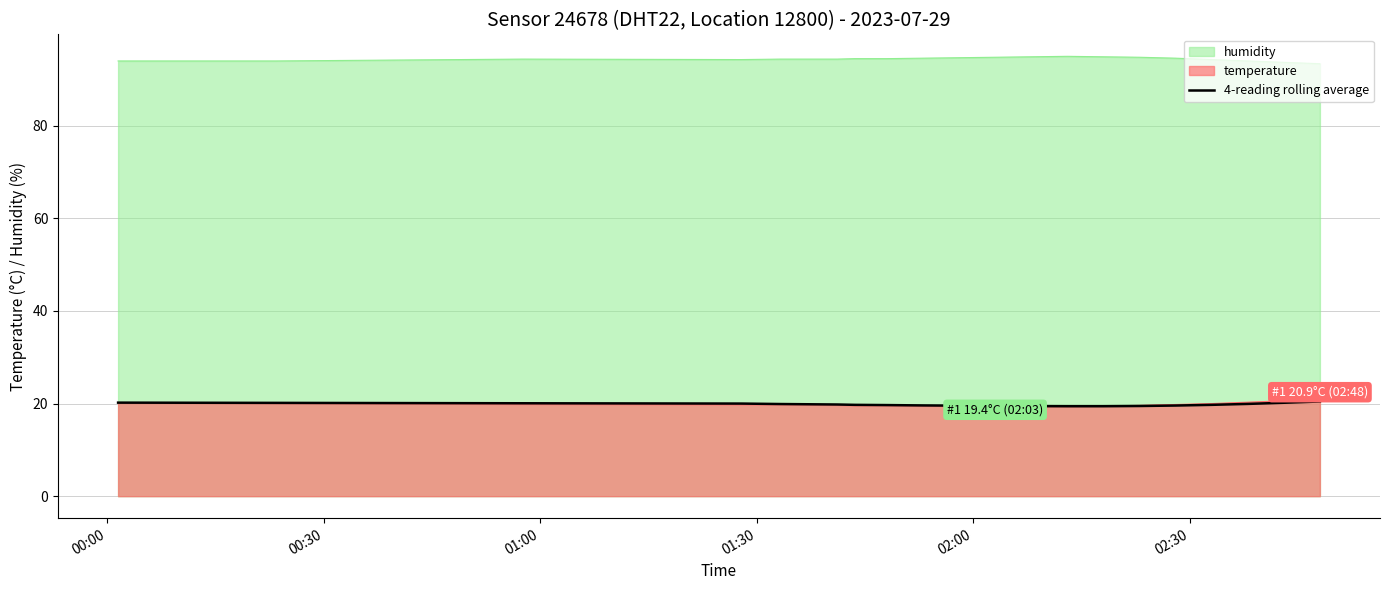

Reading left to right, what are all the values shown in this chart?

20.2	20.1	20.1	20.0	19.9	19.8	19.7	19.7	19.6	19.6	19.5	19.4	19.4	19.4	19.5	19.6	19.7	19.9	20.2	20.4